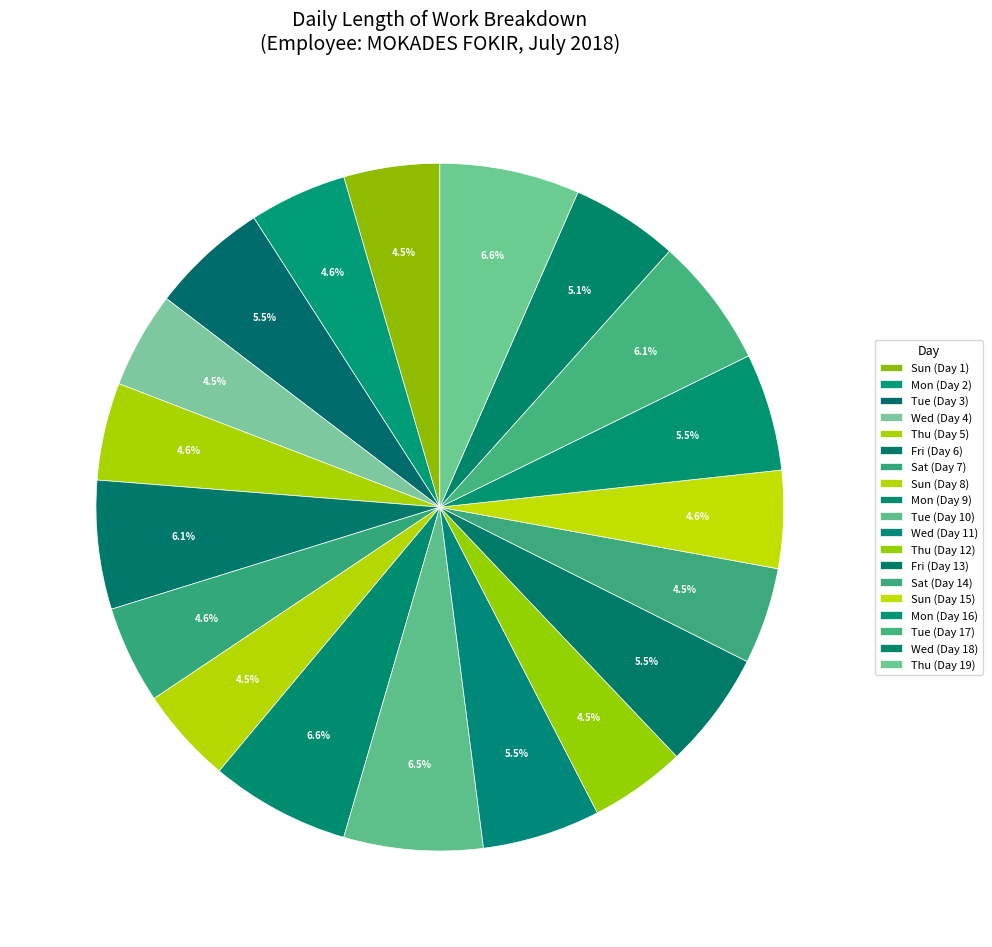

Between Wed (Day 4) and Sun (Day 1), which is larger?

Wed (Day 4)